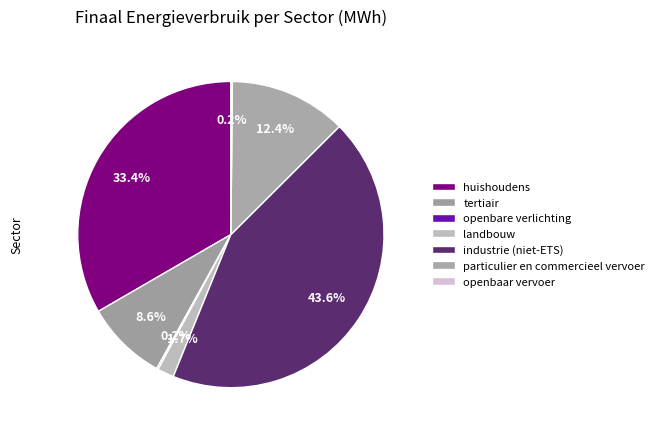

What percentage is NOT represented by openbare verlichting?

99.8%